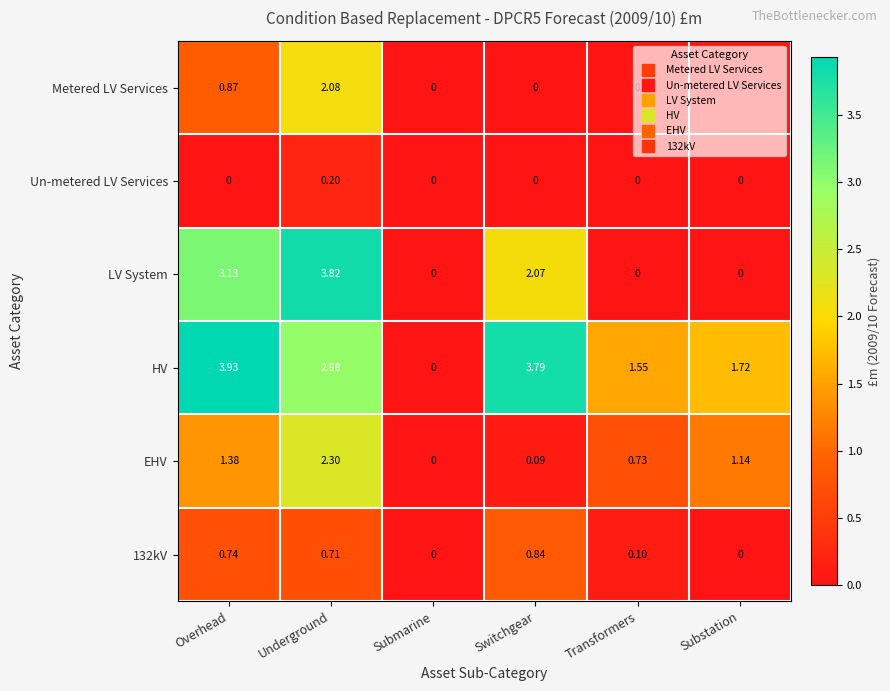

Is the value of Metered LV Services at Underground greater than the value of LV System at Transformers?

Yes